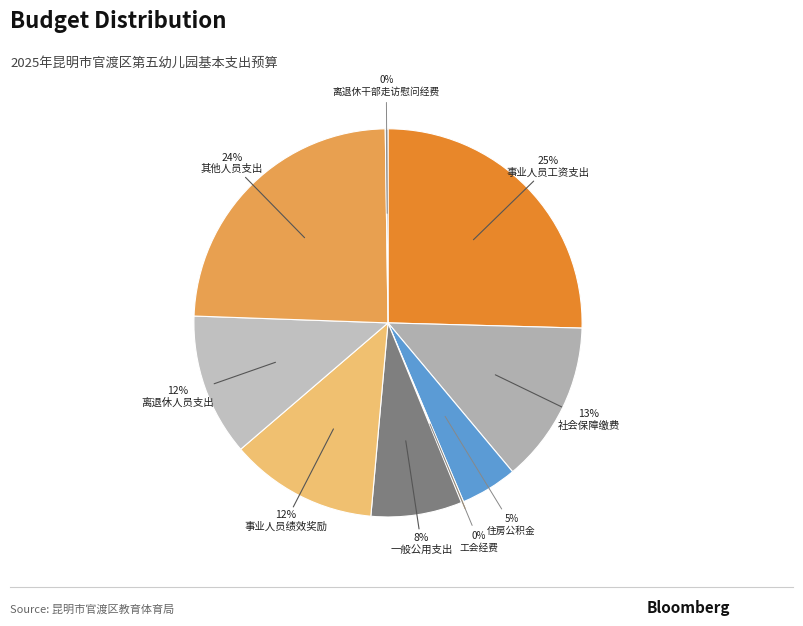

How many segments does this pie chart have?

9